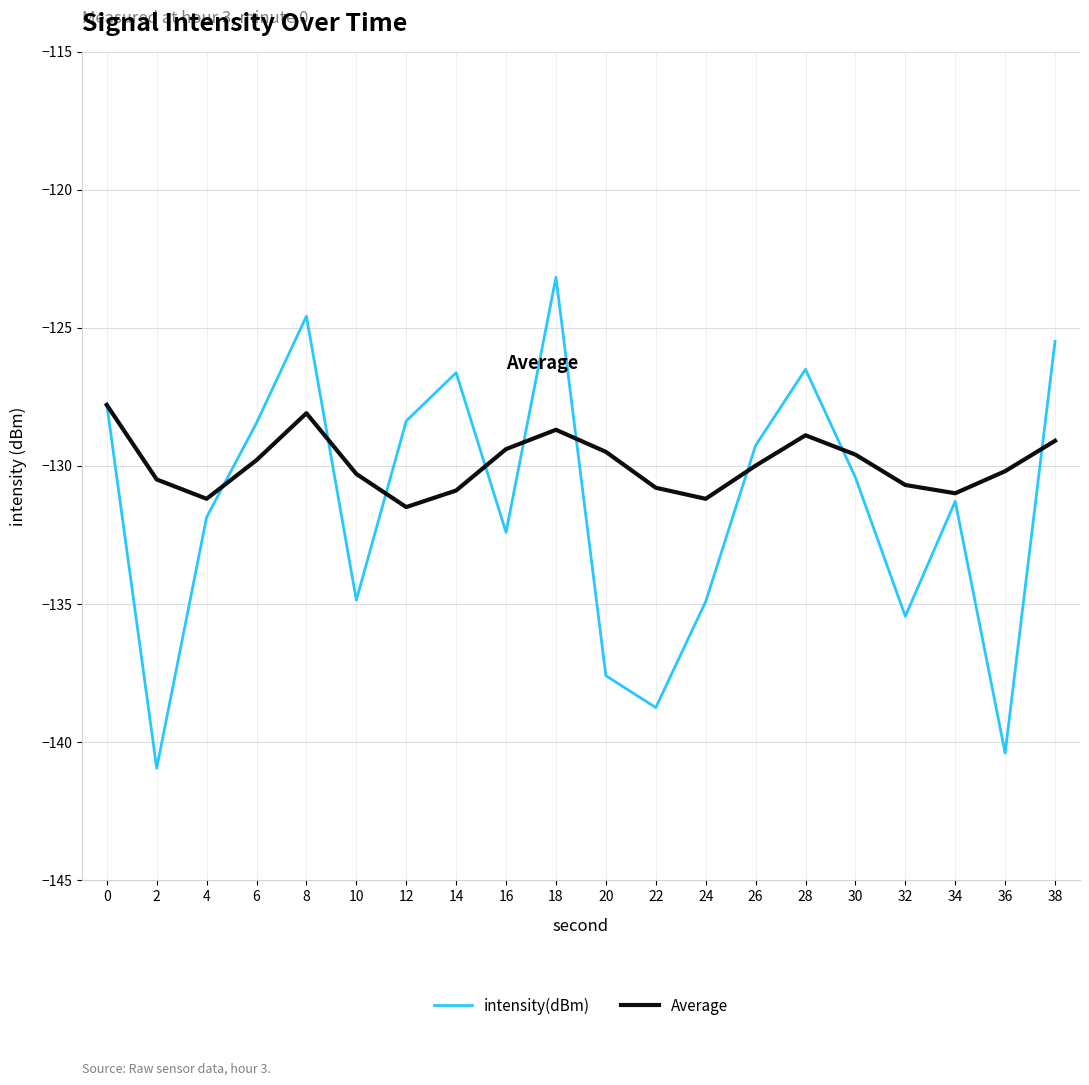

At which category is the sum across all series the highest?

18